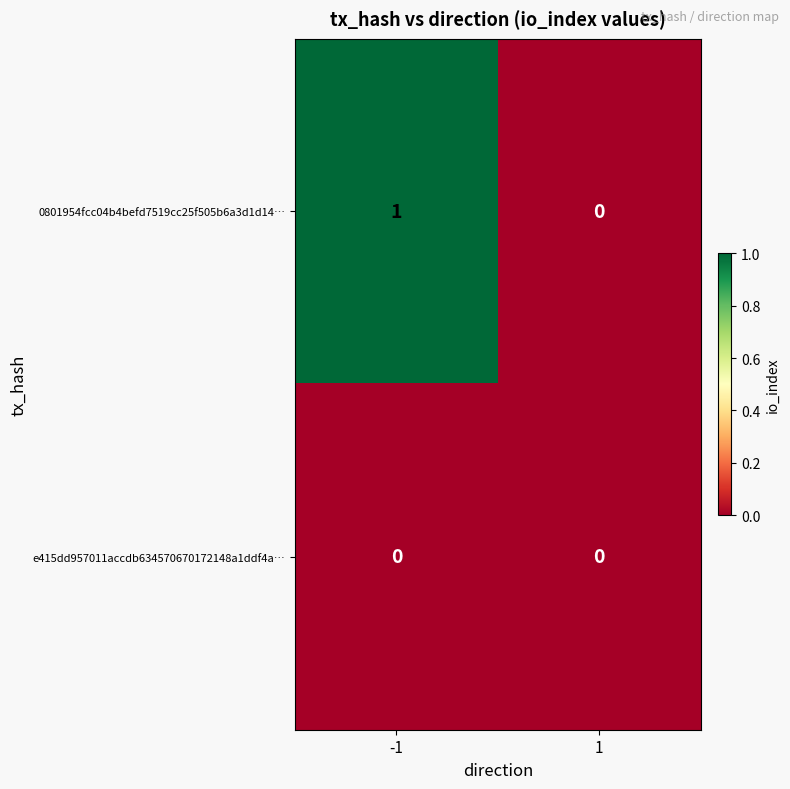

Rank the series by their average value, from lowest to highest.

e415dd957011accdb634570670172148a1ddf4a…, 0801954fcc04b4befd7519cc25f505b6a3d1d14…